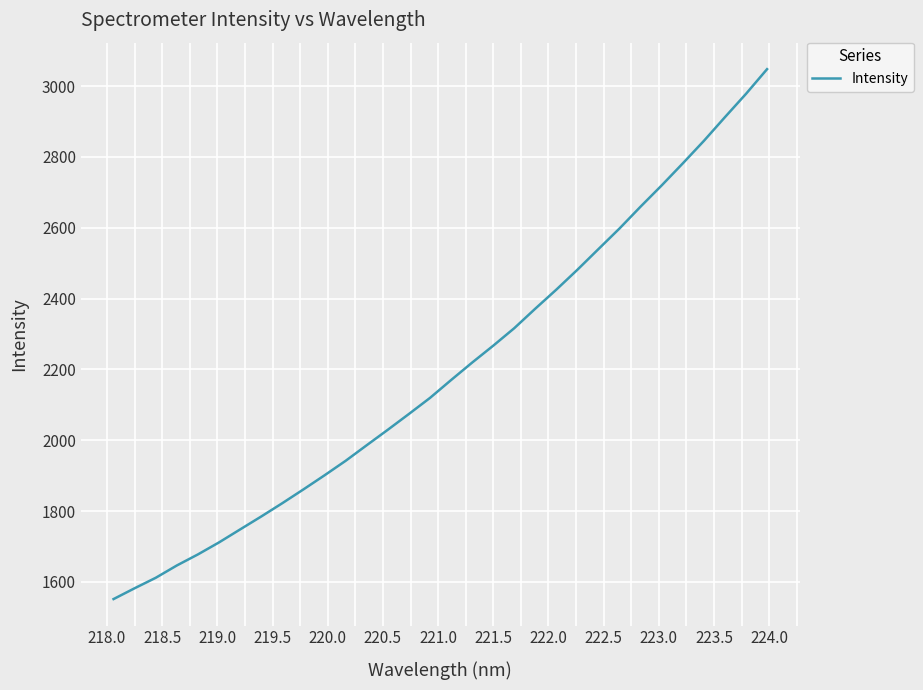

What is the maximum value shown in the chart?

3048.0